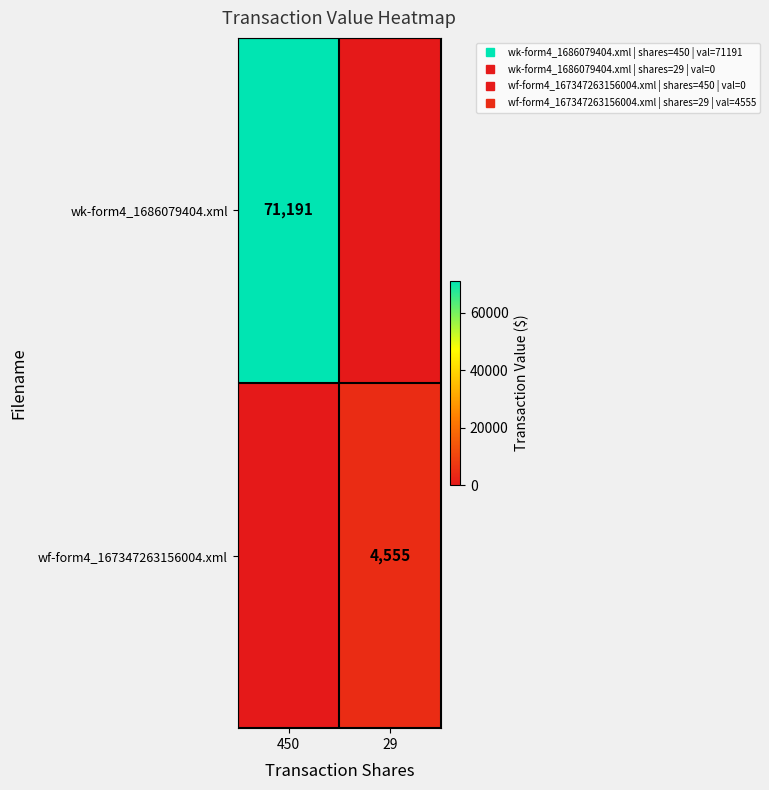

Is the value of wf-form4_167347263156004.xml at 29 greater than the value of wk-form4_1686079404.xml at 450?

No